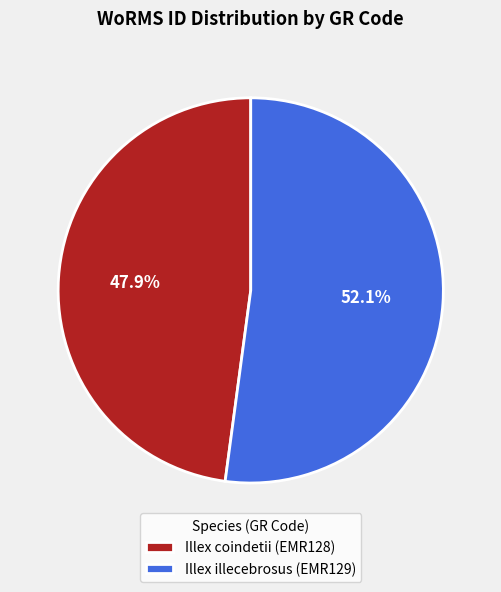

Combined, what portion of the pie is Illex illecebrosus (EMR129) and Illex coindetii (EMR128)?

100.0%